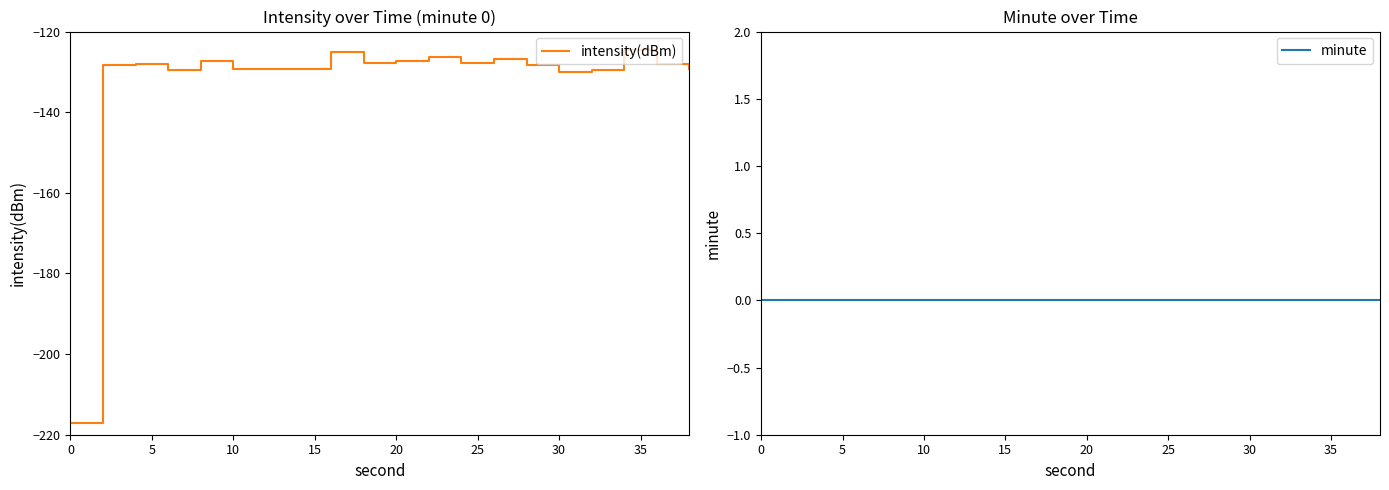

True or false: minute has more than 2 points higher than both neighbors.

False